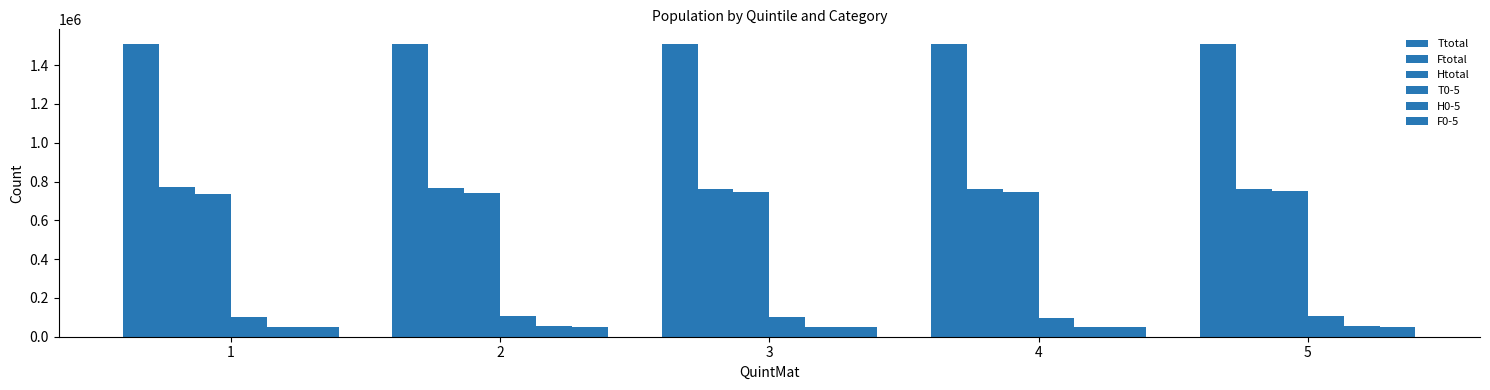

Count the number of categories in the chart.

5